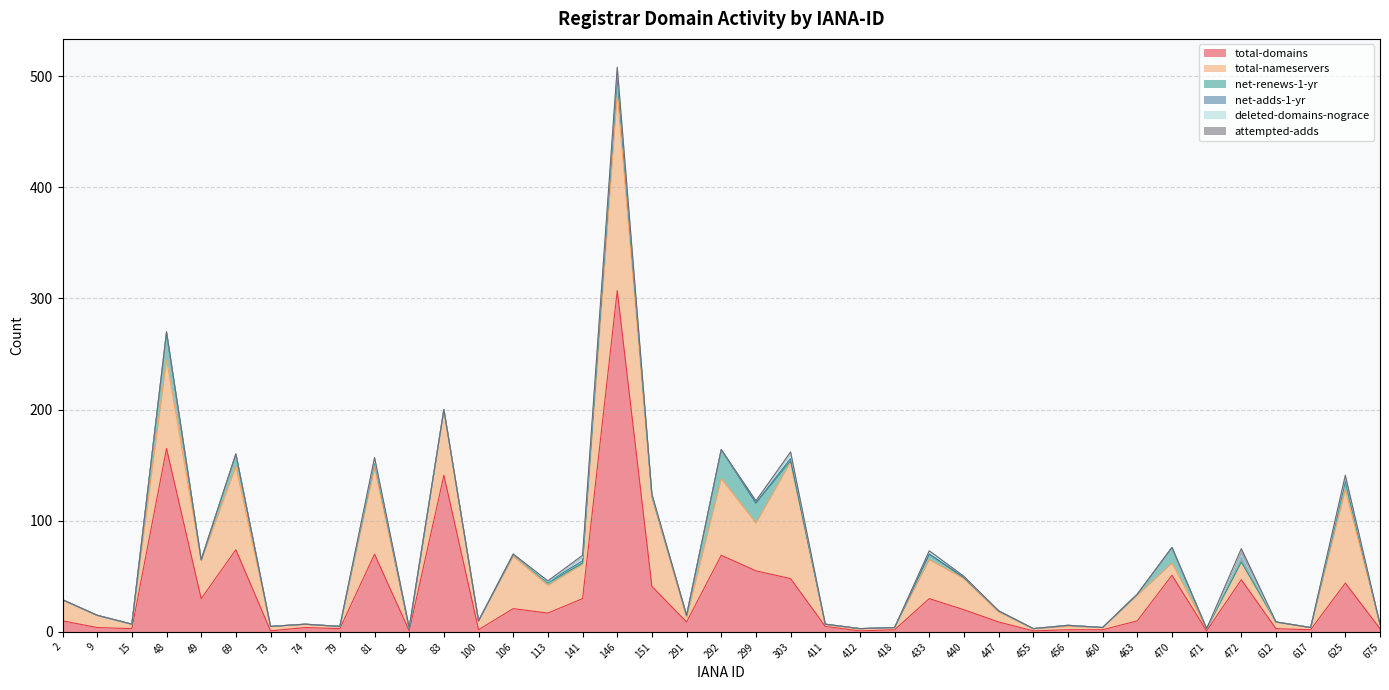

What is the difference between the net-renews-1-yr values at 73 and 48?

24